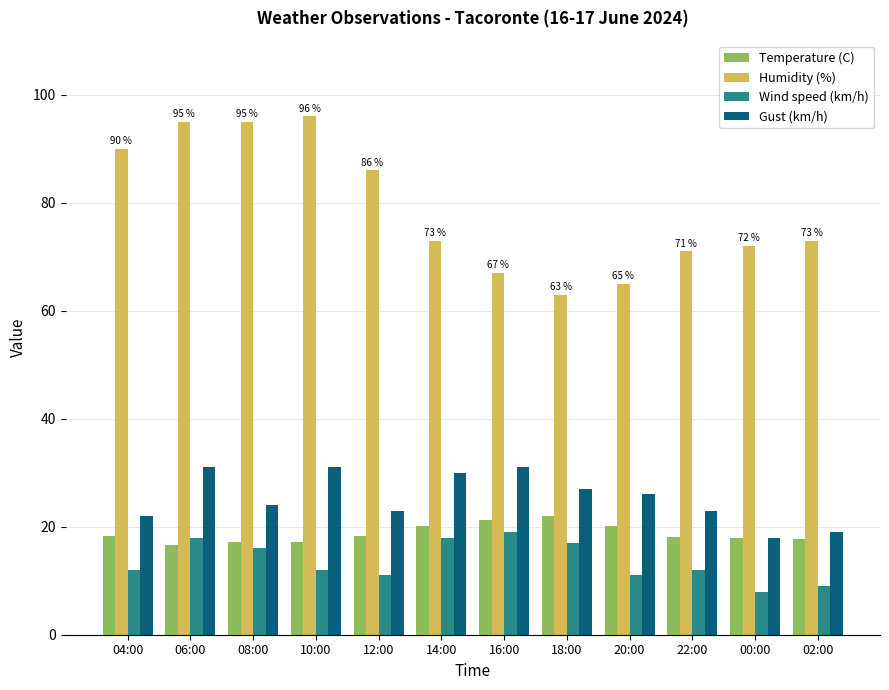

What is the total value across all series at 02:00?

118.8